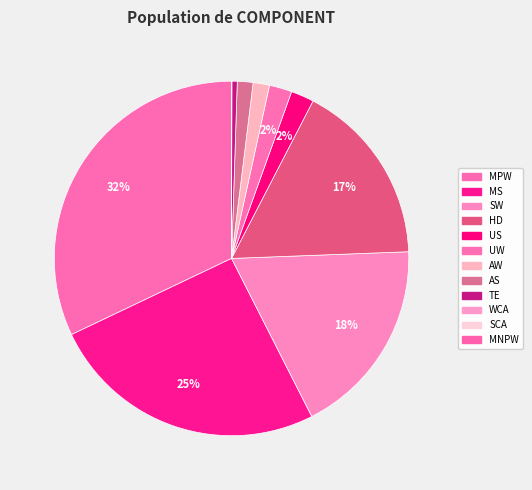

What percentage is the HD slice, to the nearest percent?

17%